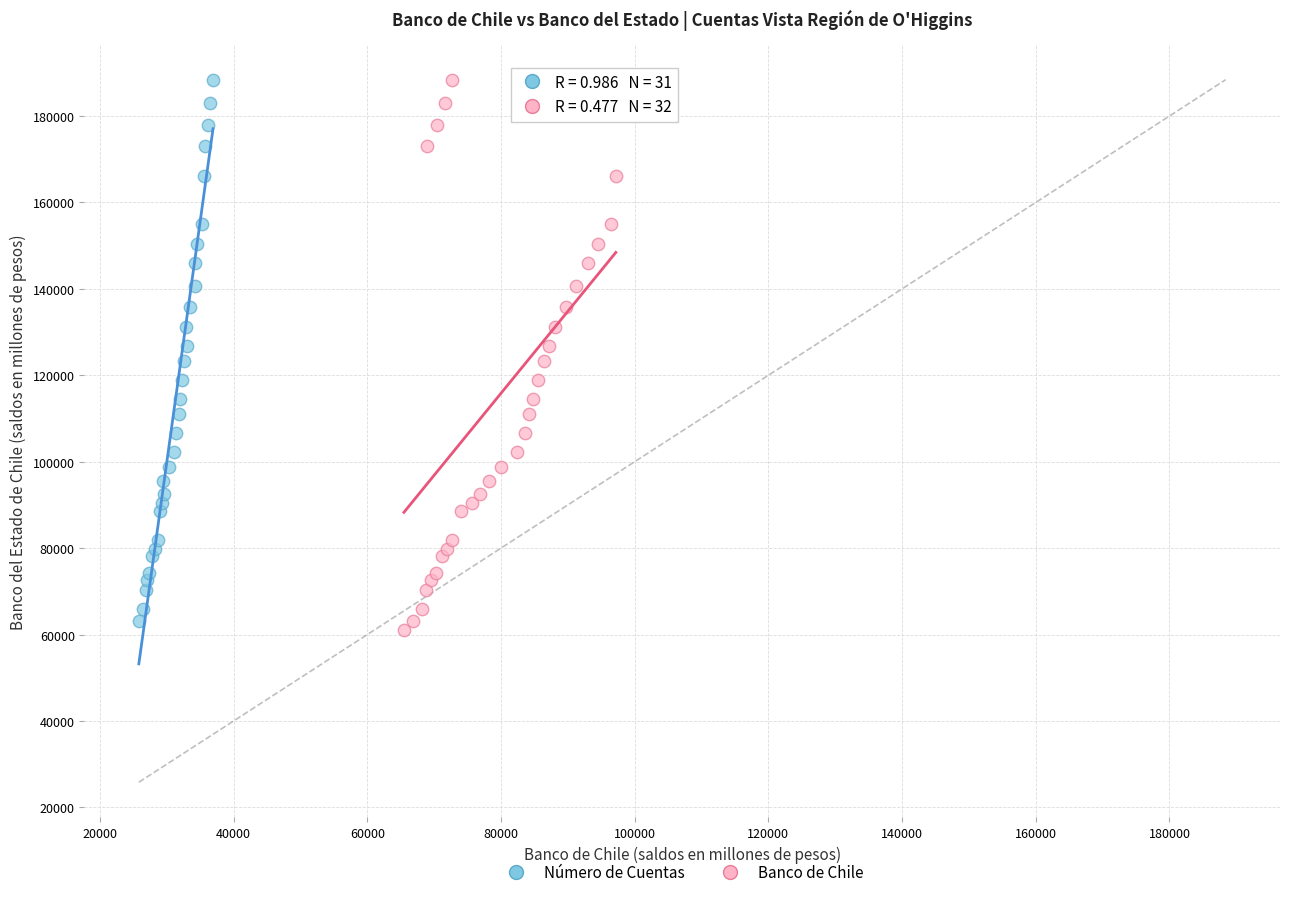

What are all the series names shown in the legend?

Número de Cuentas, Banco de Chile